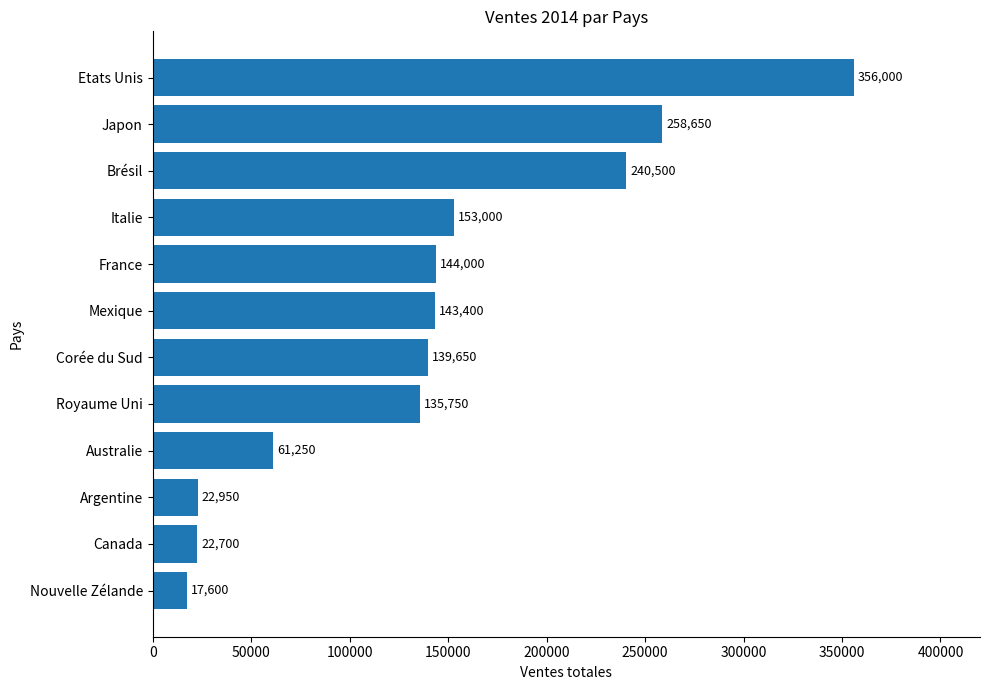

Reading bottom to top, transcribe all the data shown in this chart.

17600	22700	22950	61250	135750	139650	143400	144000	153000	240500	258650	356000